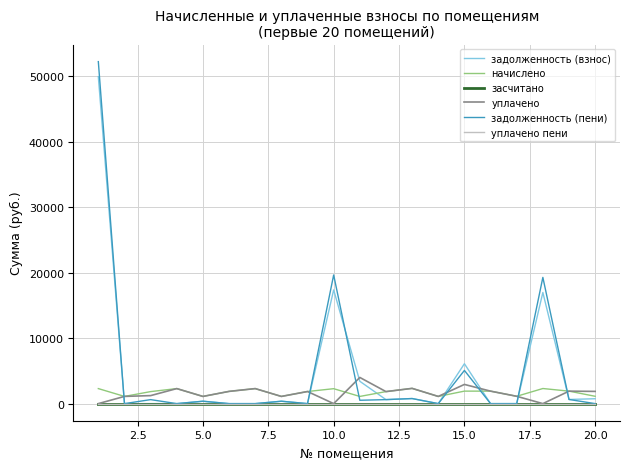

Reading right to left, transcribe all the data shown in this chart.

задолженность (взнос): 747.2	635.4	16980.8	0.0	0.0	6095.9	0.0	776.7	612.0	3413.4	17376.0	0.0	366.2	0.0	0.0	366.2	0.0	0.0	0.0	49961.3
начислено: 1120.9	1906.2	2308.1	1120.9	1906.2	1909.9	1098.7	2330.2	1836.1	1098.7	2282.2	1850.9	1098.7	2297.0	1869.3	1098.7	2297.0	1836.1	1102.4	2297.0
засчитано: 0.0	0.0	0.0	0.0	0.0	0.0	0.0	0.0	0.0	0.0	0.0	0.0	0.0	0.0	0.0	0.0	0.0	0.0	0.0	0.0
уплачено: 1868.1	1906.2	0.0	1120.9	1906.2	2933.0	1098.7	2330.2	1836.1	4000.0	0.0	1850.9	1098.7	2297.0	1869.3	1098.7	2297.0	1224.1	1102.4	0.0
задолженность (пени): 0.0	635.4	19288.9	0.0	0.0	5072.8	0.0	776.7	612.0	512.1	19658.3	0.0	366.2	0.0	0.0	366.2	0.0	612.0	0.0	52258.3
уплачено пени: 0.0	0.0	0.0	0.0	0.0	0.0	0.0	0.0	0.0	0.0	0.0	0.0	0.0	0.0	0.0	0.0	0.0	0.0	0.0	0.0